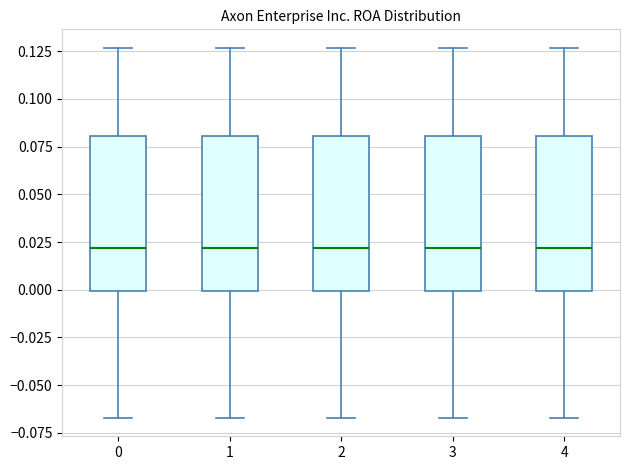

Reading left to right, transcribe this box plot: for each box, give where its median line is, the range the box spans, and where its two whiskers end, as read against the y-axis. The values are not printed on the chart, so give them approximately, as read against the axis.

0: median 0.020, box 0.000 to 0.080, whiskers -0.065 to 0.125
1: median 0.020, box 0.000 to 0.080, whiskers -0.065 to 0.125
2: median 0.020, box 0.000 to 0.080, whiskers -0.065 to 0.125
3: median 0.020, box 0.000 to 0.080, whiskers -0.065 to 0.125
4: median 0.020, box 0.000 to 0.080, whiskers -0.065 to 0.125